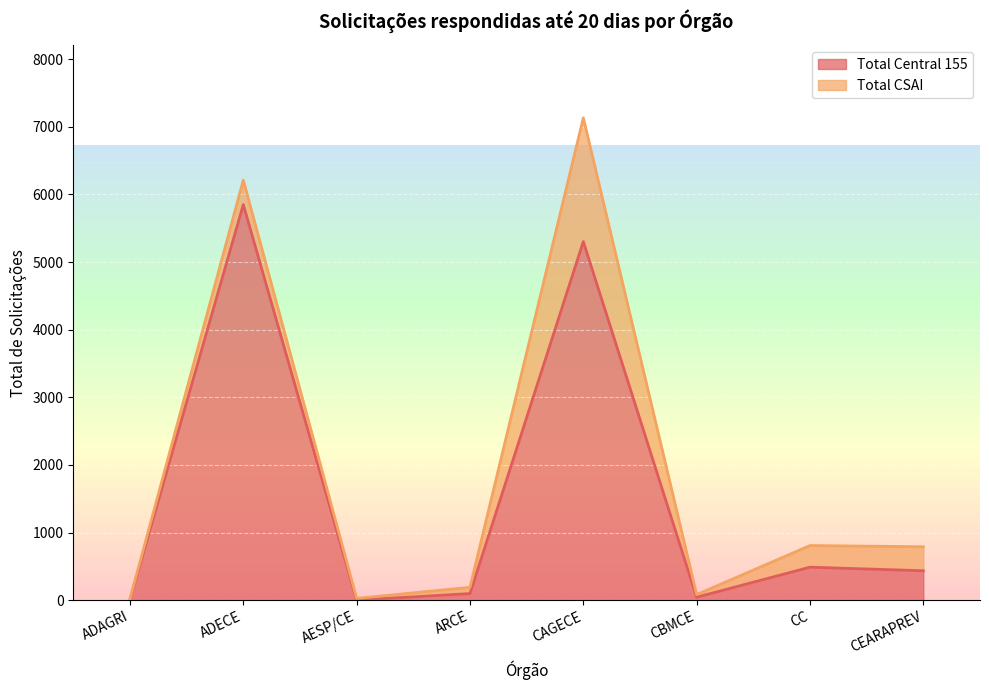

Where is the first local minimum?

AESP/CE